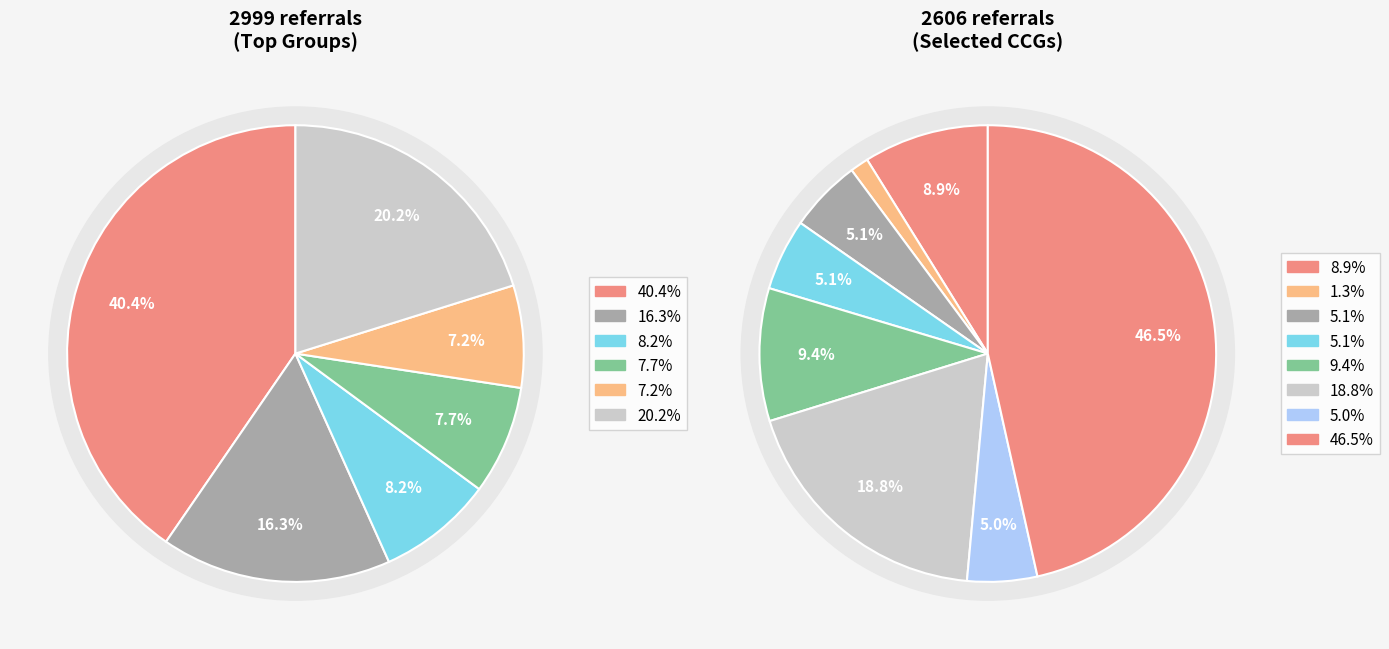

True or false: NHS Bath and North East Somerset CCG accounts for 7% of the total.

False